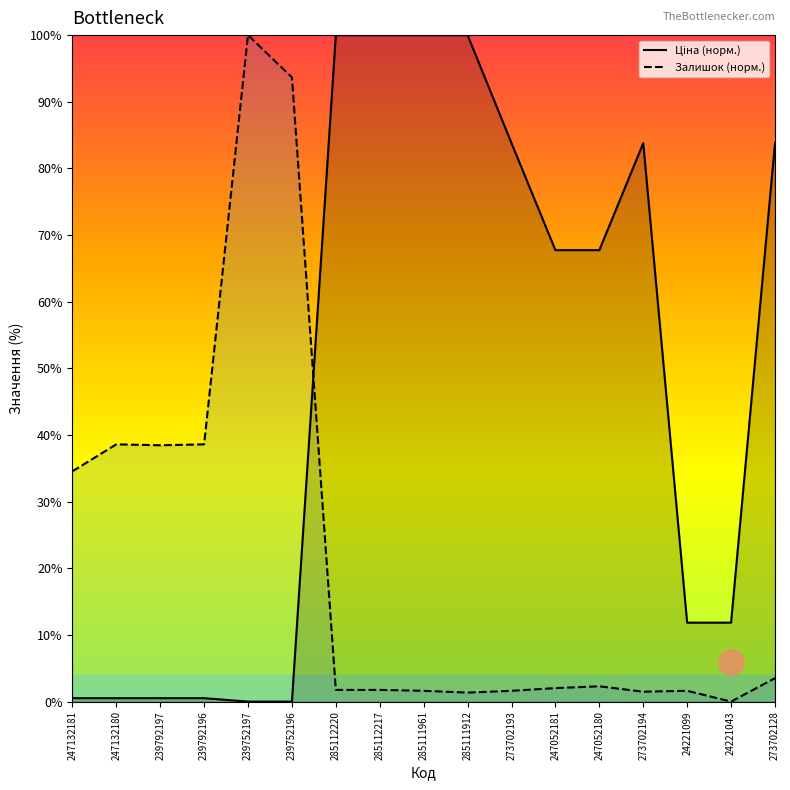

Which series has the widest spread of values?

Ціна (норм.)